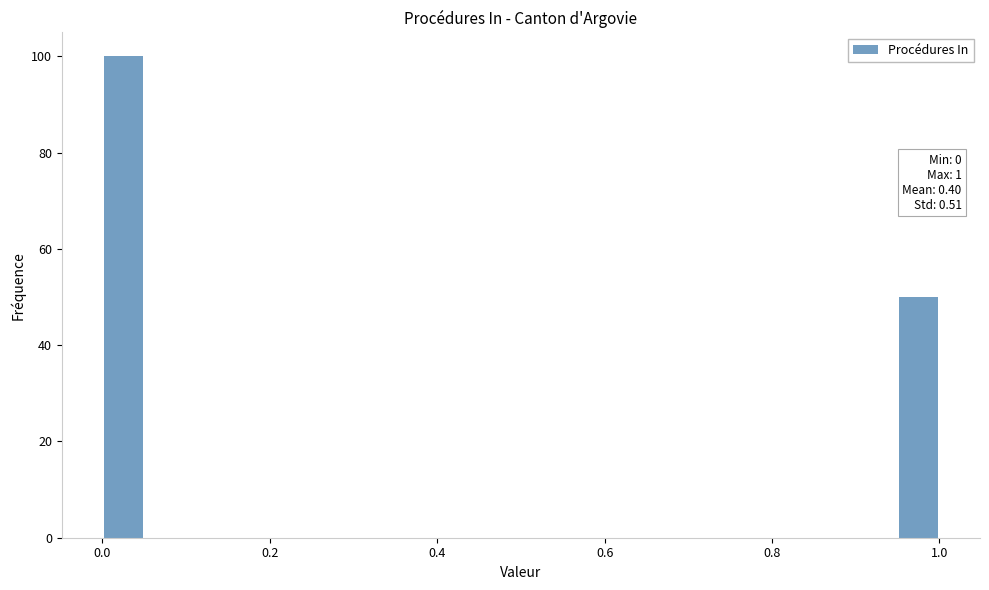

Read against the x-axis, roughly where is the centre of the tallest bar?

0.02